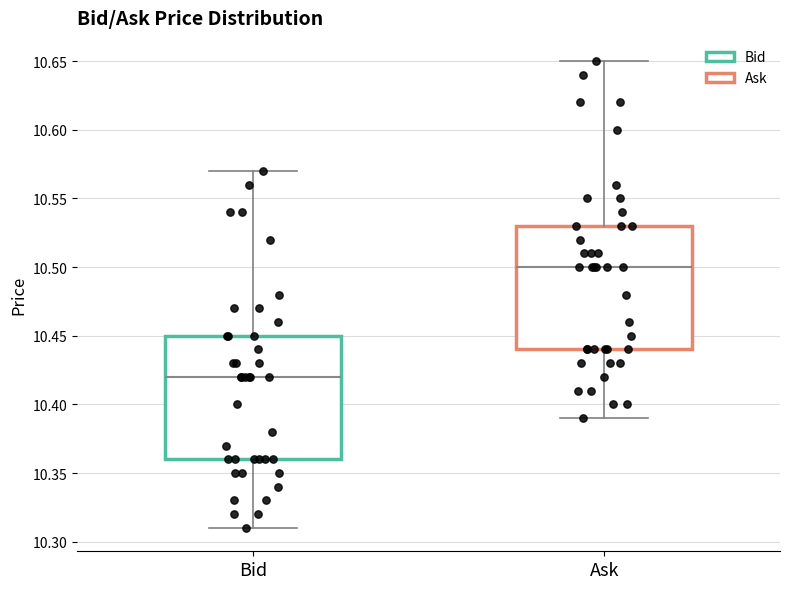

Reading left to right, read every box against the y-axis: the position of its median line, the range the box covers, and the ends of its whiskers. The values are not printed on the chart, so give them approximately, as read against the axis.

Bid: median 10.42, box 10.36 to 10.45, whiskers 10.31 to 10.57
Ask: median 10.50, box 10.44 to 10.53, whiskers 10.39 to 10.65